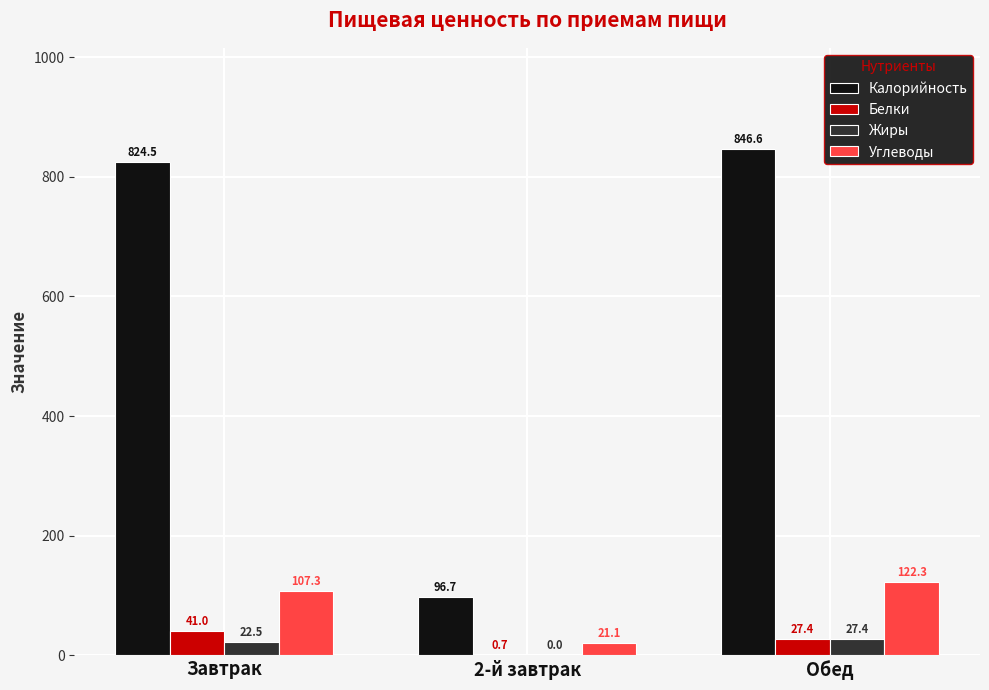

What is the sum of all Углеводы values?

250.7